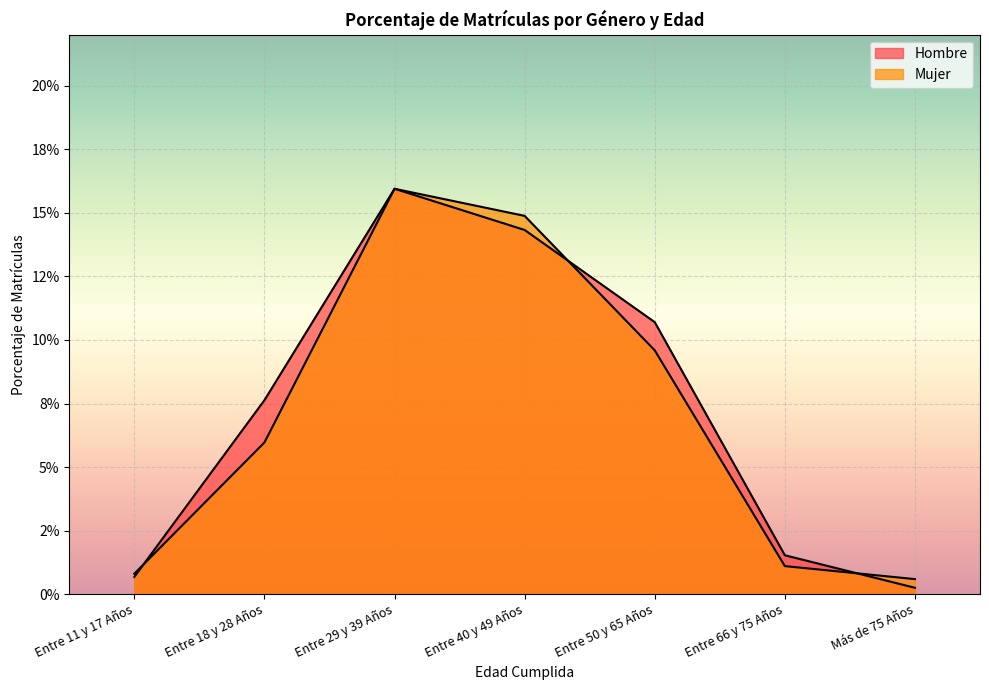

What is the label of the 6th point from the right?

Entre 18 y 28 Años